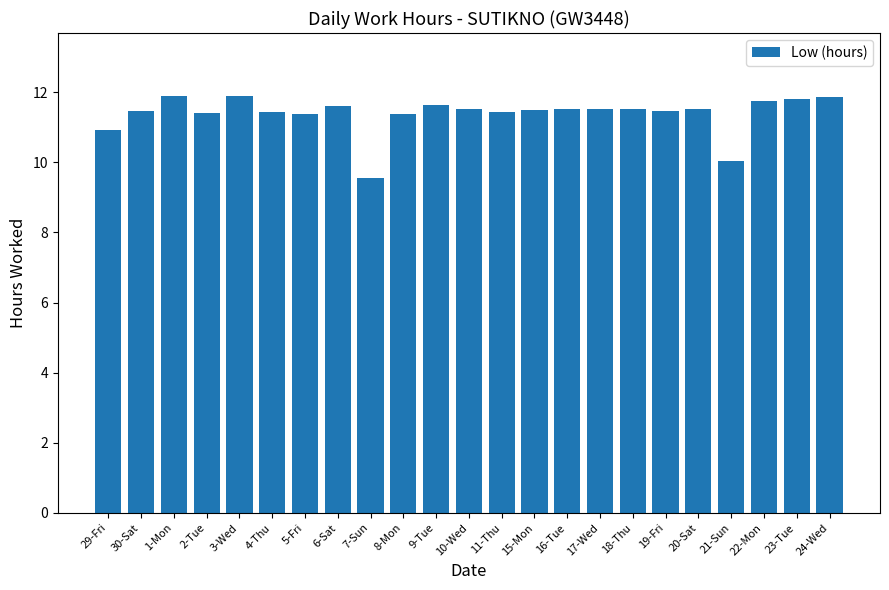

True or false: the data shows 19.9 at 22-Mon.

False